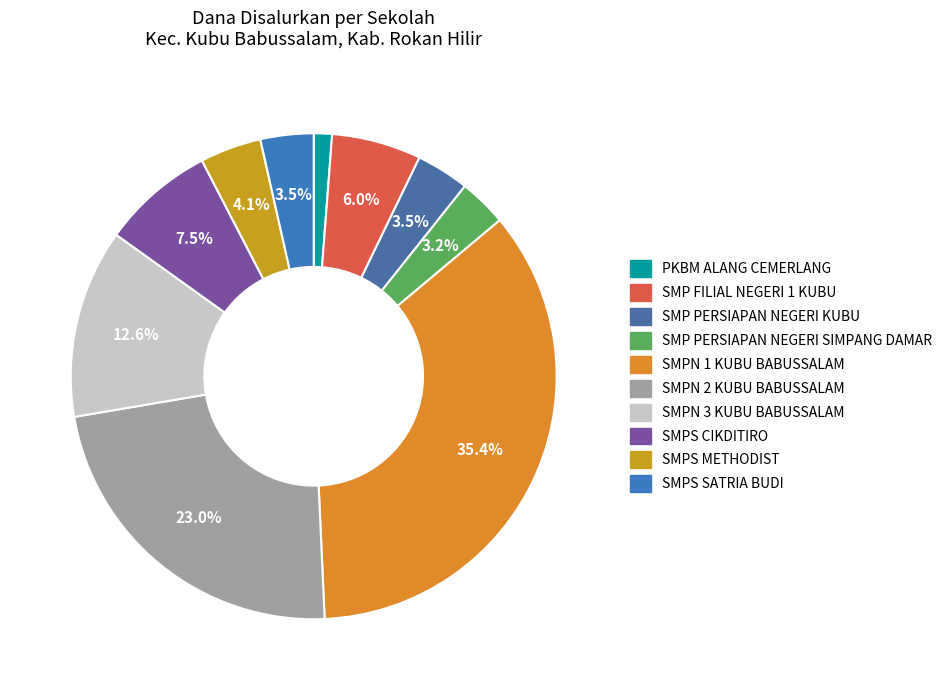

Does SMP FILIAL NEGERI 1 KUBU represent more than half of the total?

No